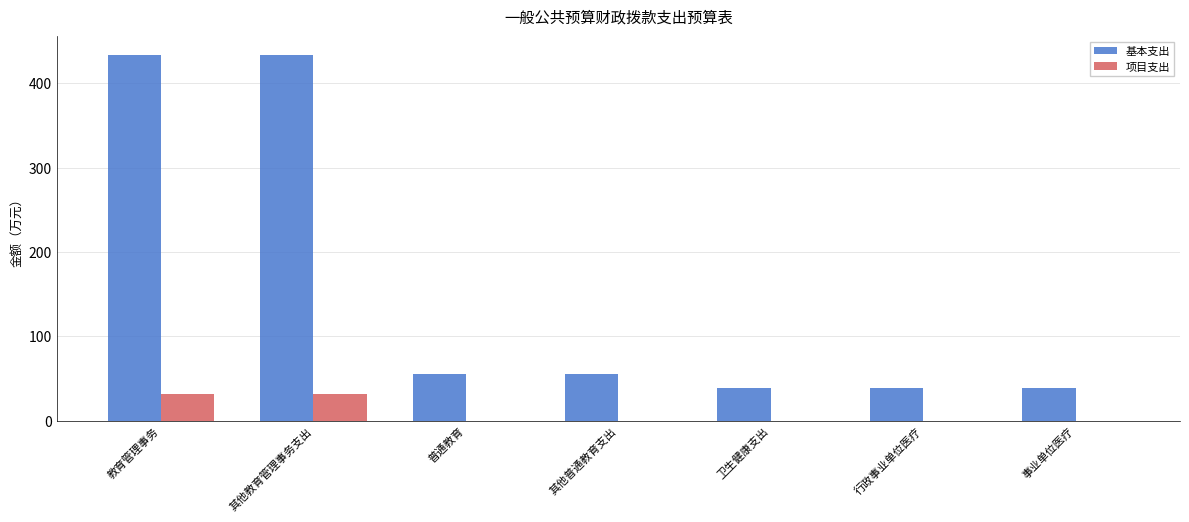

What is the approximate value of 基本支出 at 卫生健康支出?

38.6